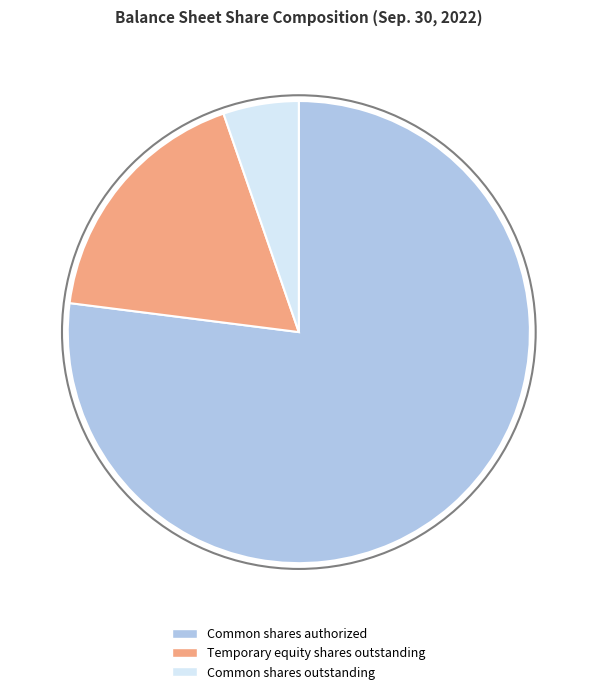

How many segments does this pie chart have?

3